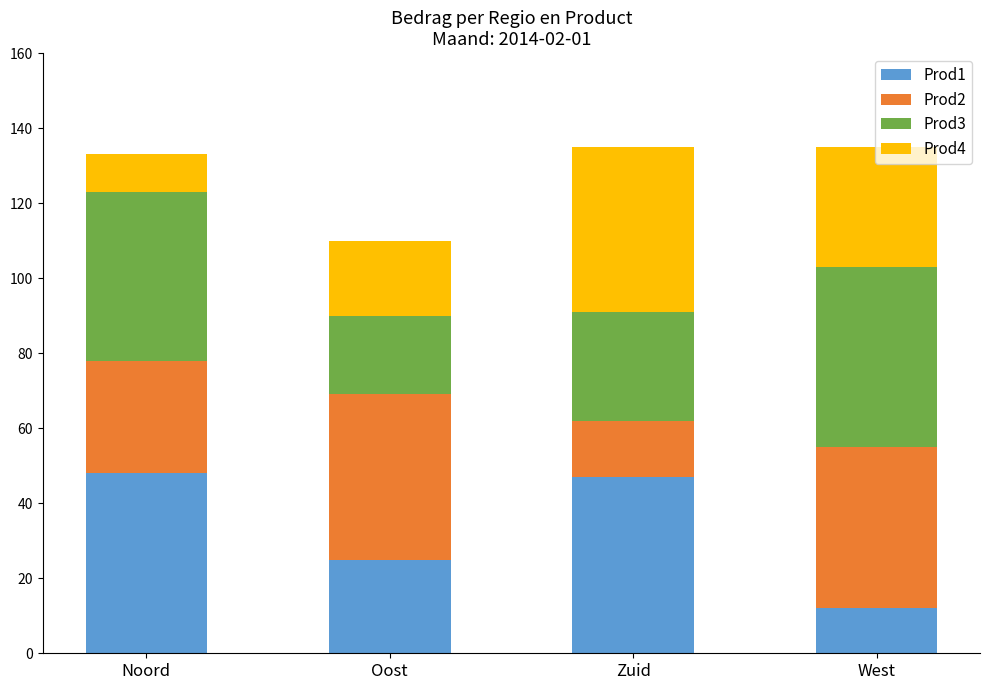

What is the total value across all series at West?

135